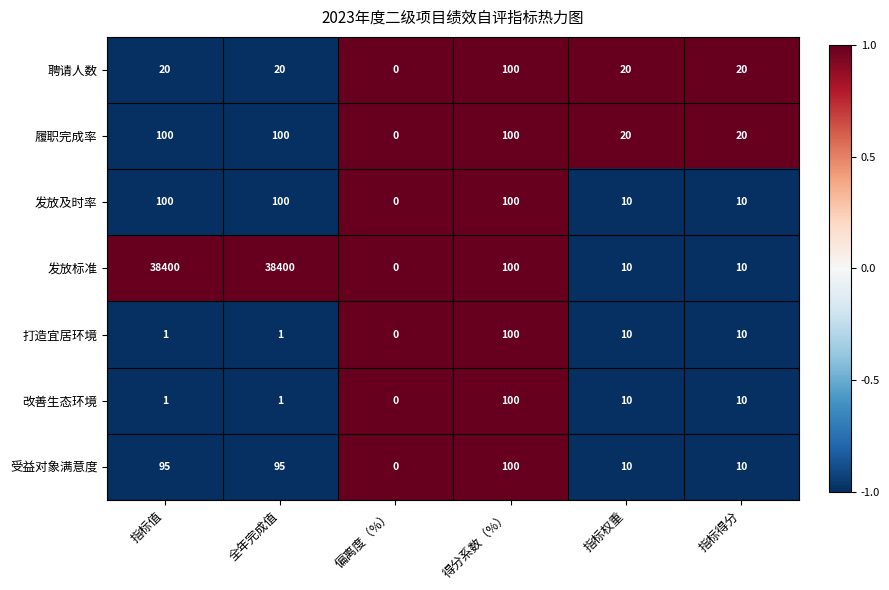

Read the 发放及时率 value at 全年完成值.

100